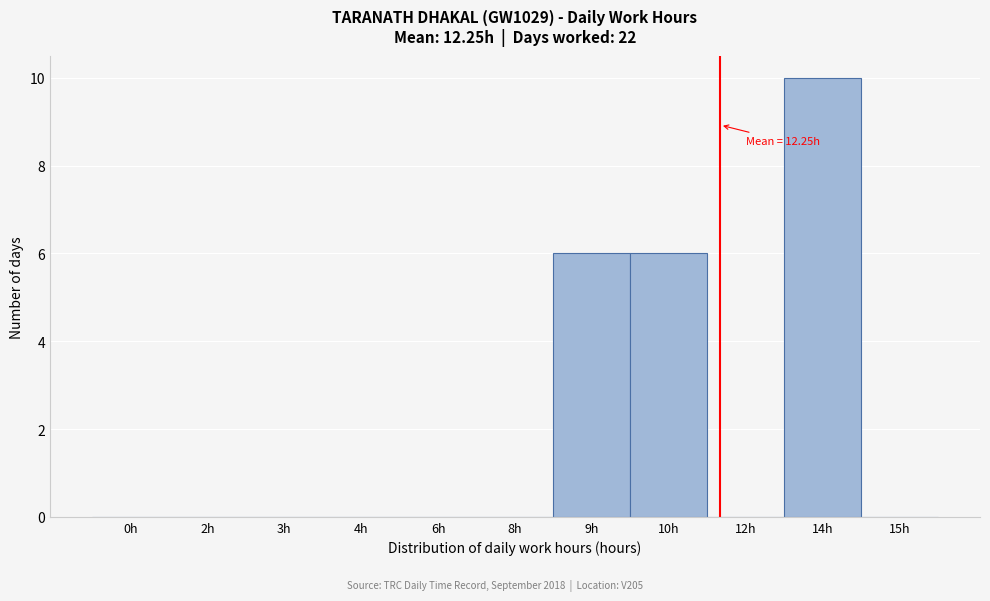

Reading left to right, extract all data points from this chart.

0h=0	2h=0	3h=0	4h=0	6h=0	8h=0	9h=6	10h=6	12h=0	14h=10	15h=0